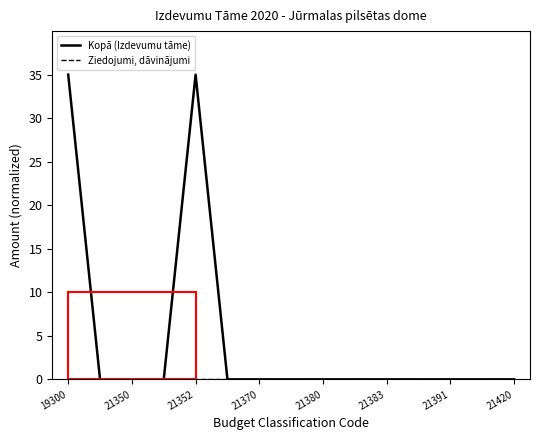

What is the maximum value shown in the chart?

35